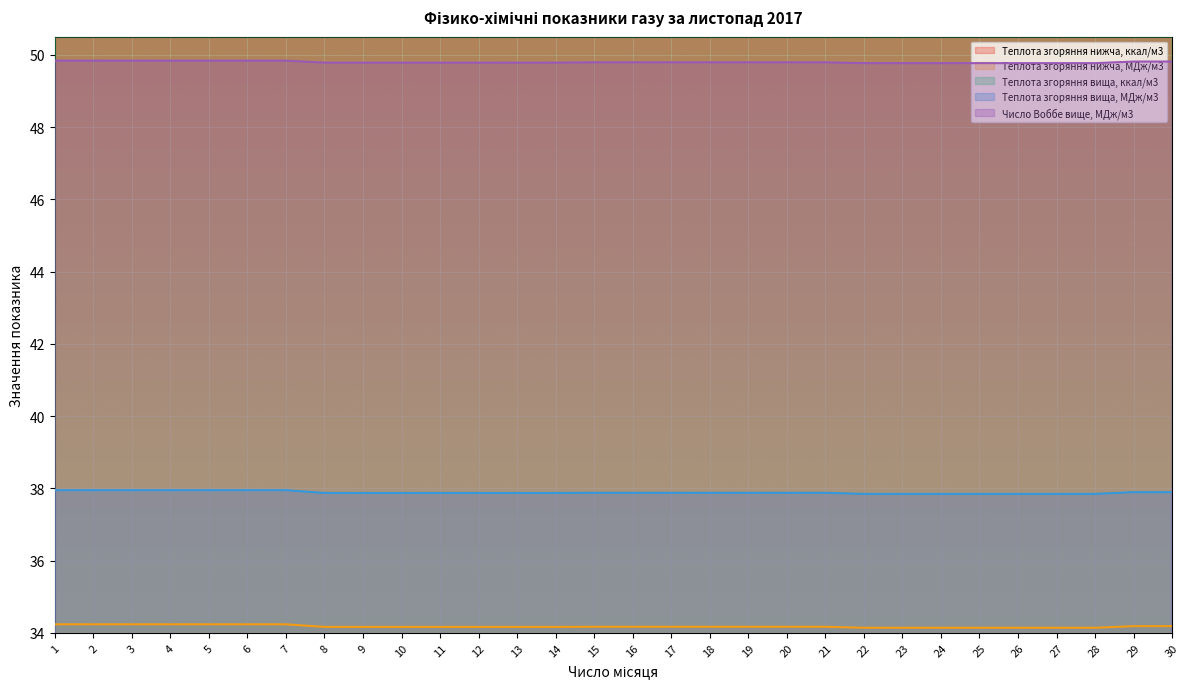

List the series in order of their peak value, lowest first.

Теплота згоряння нижча, МДж/м3, Теплота згоряння вища, МДж/м3, Число Воббе вище, МДж/м3, Теплота згоряння нижча, ккал/м3, Теплота згоряння вища, ккал/м3